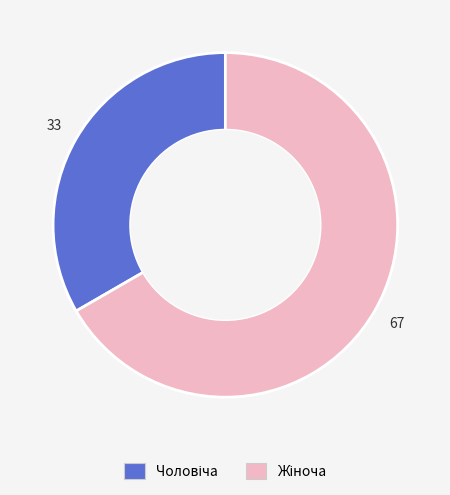

Is there a majority slice in this chart?

Yes